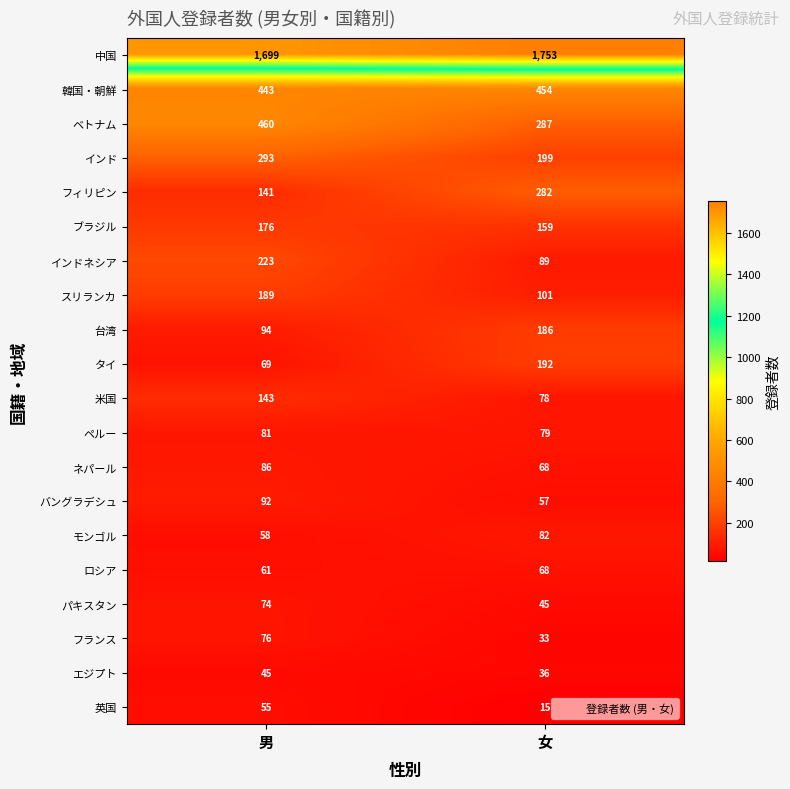

At which label is バングラデシュ closest to 74?

女